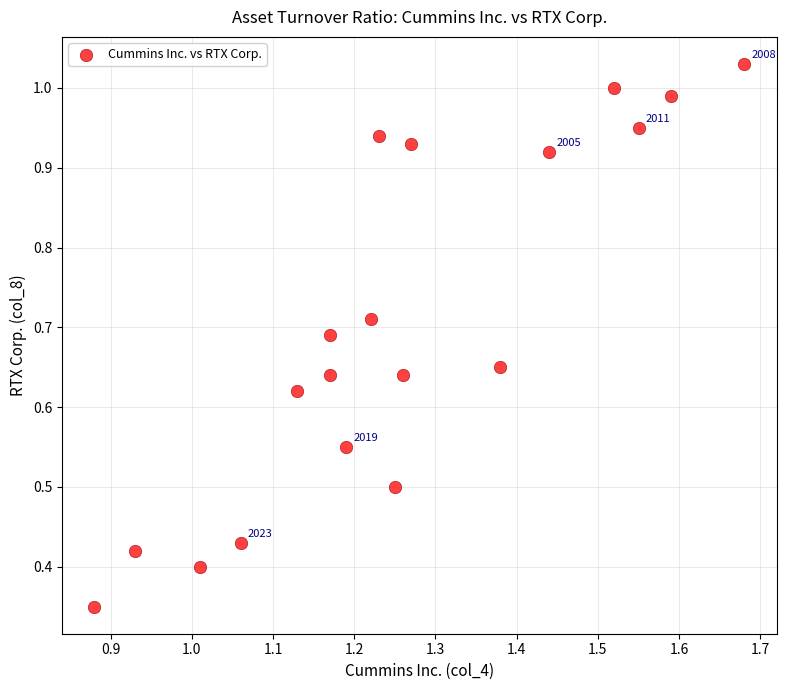

What is the range of X values (max minus min)?

0.8